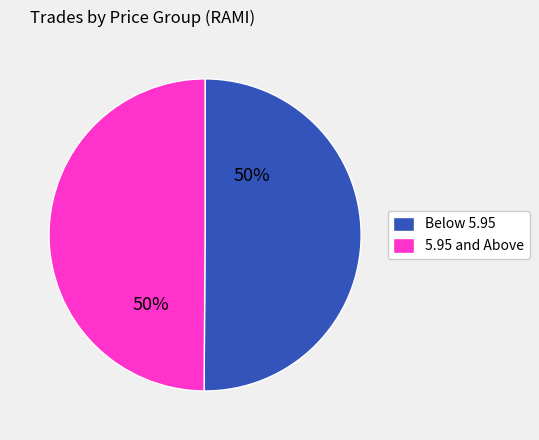

Do Below 5.95 and 5.95 and Above together represent more than half of the pie?

Yes